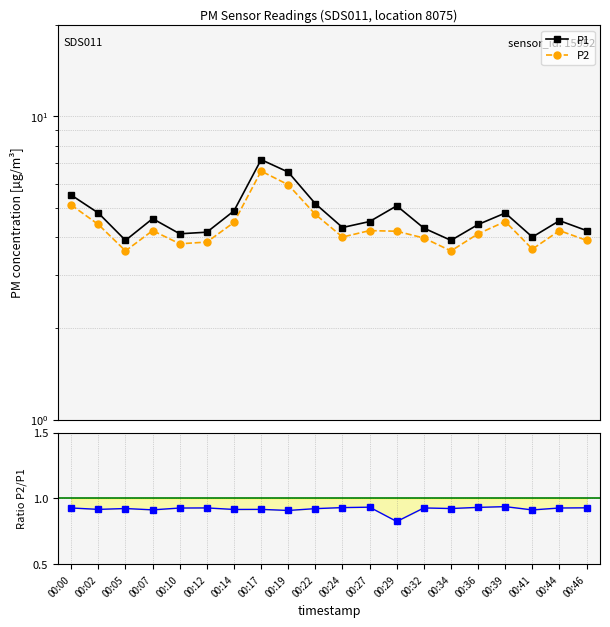

Does the chart have visible grid lines?

Yes